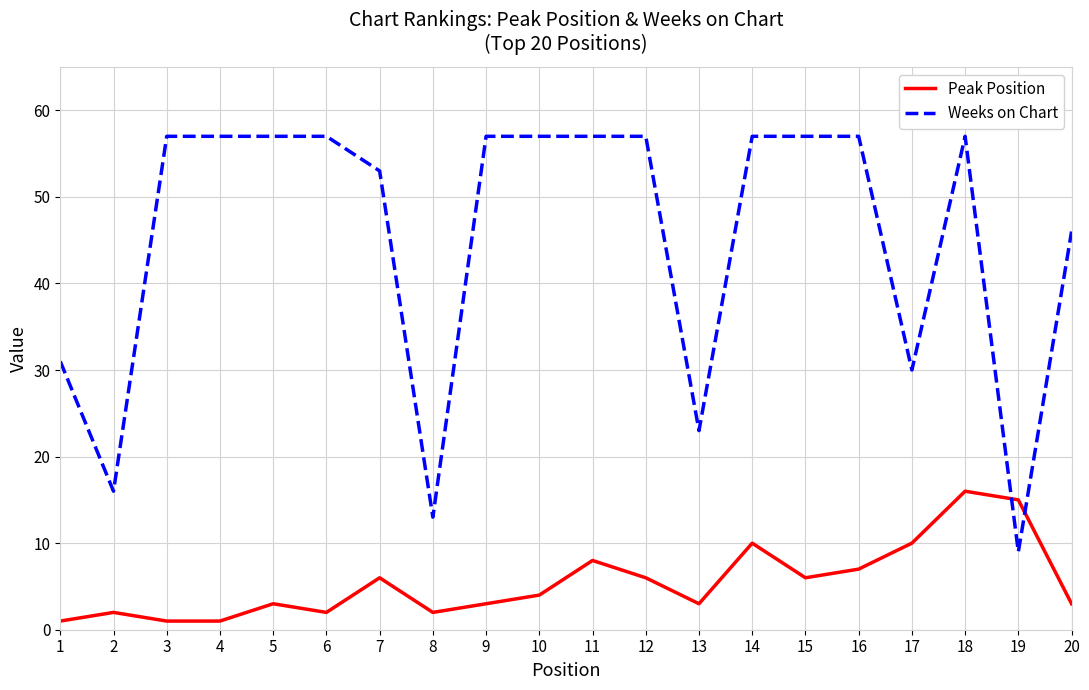

What is the difference between the maximum and minimum values in the Weeks on Chart series?

48